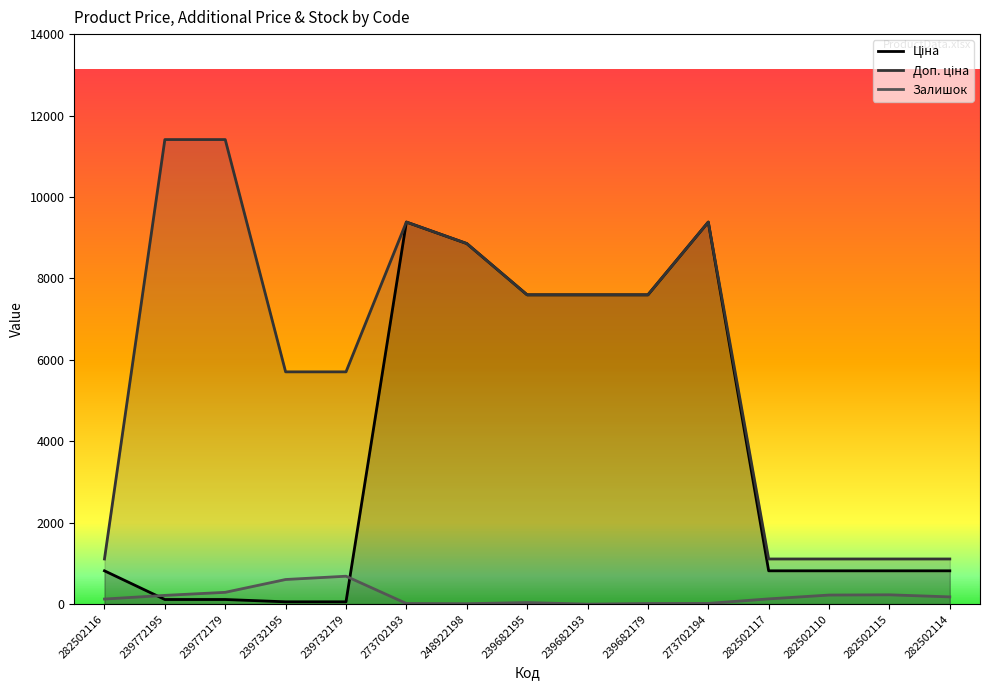

The value of Ціна at 282502116 is 265.7. True or false?

False